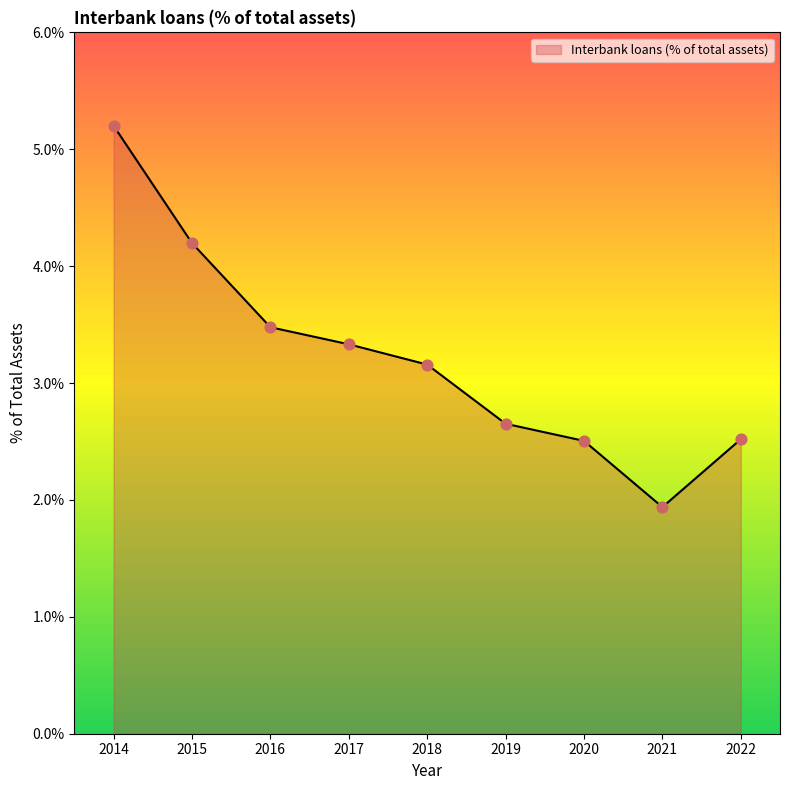

Between 2016 and 2021, which is larger?

2016